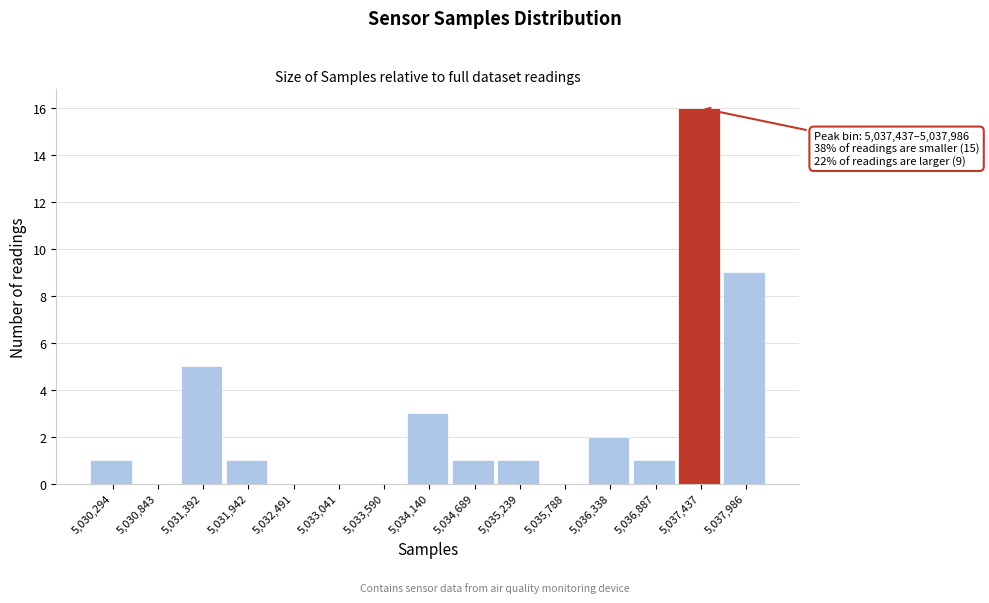

Reading right to left, what are all the values shown in this chart?

5,037,986=9	5,037,437=16	5,036,887=1	5,036,338=2	5,035,788=0	5,035,239=1	5,034,689=1	5,034,140=3	5,033,590=0	5,033,041=0	5,032,491=0	5,031,942=1	5,031,392=5	5,030,843=0	5,030,294=1